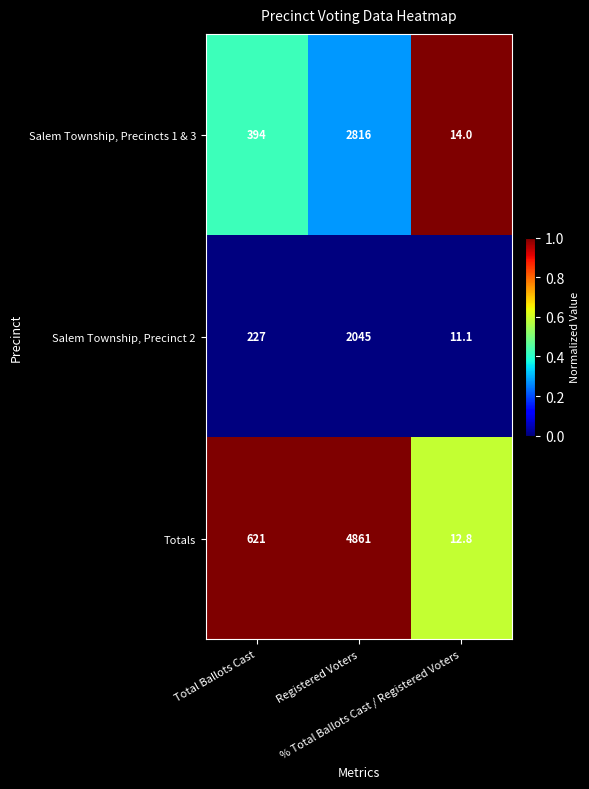

What is the minimum value for Salem Township, Precincts 1 & 3?

14.0